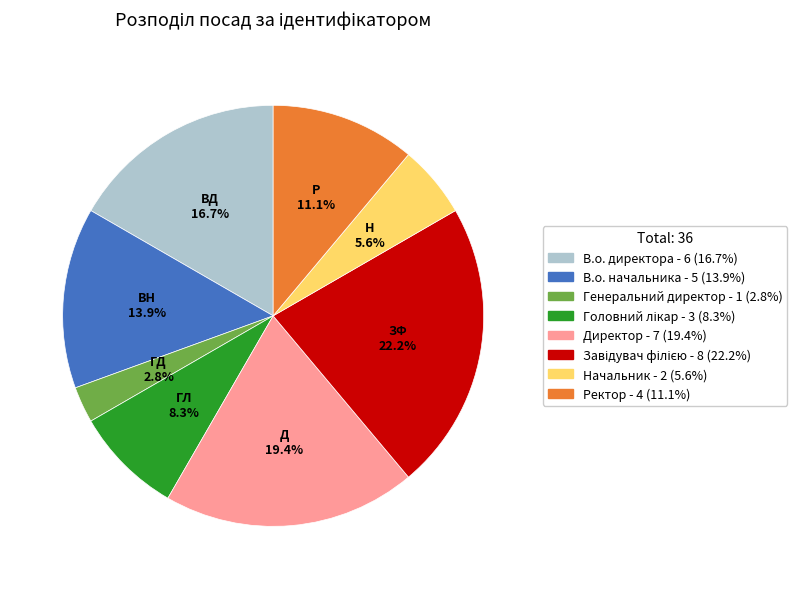

Does any single category account for the majority?

No